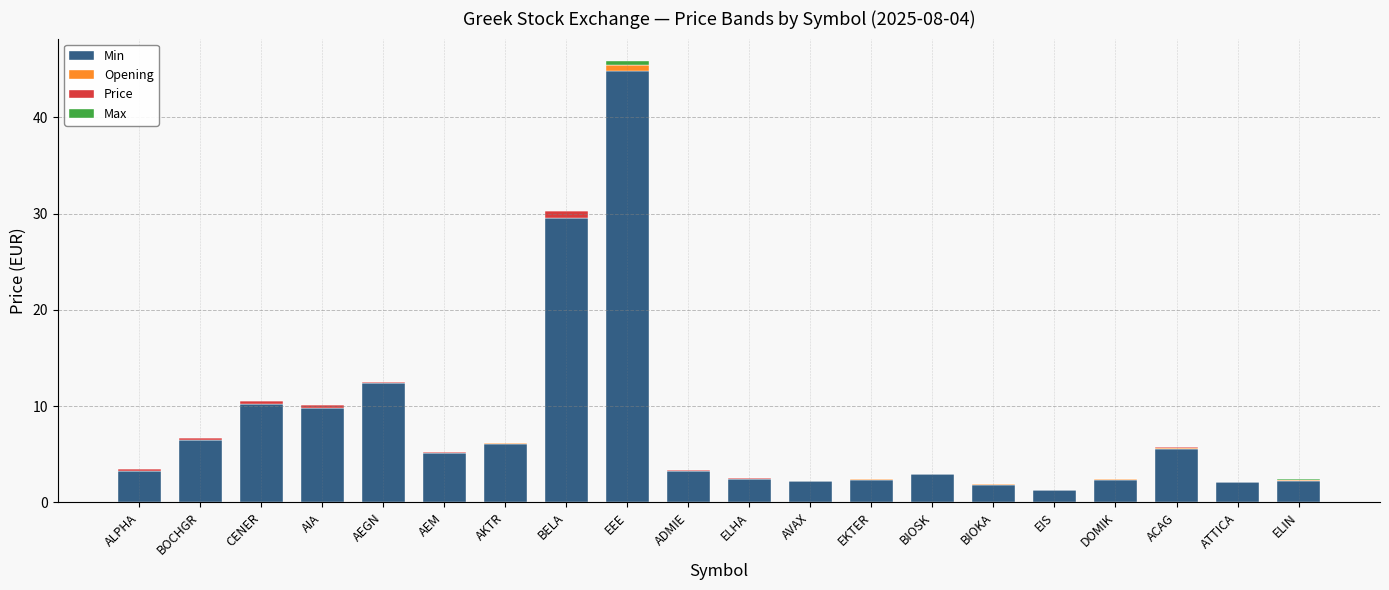

At which category is the sum across all series the highest?

EEE